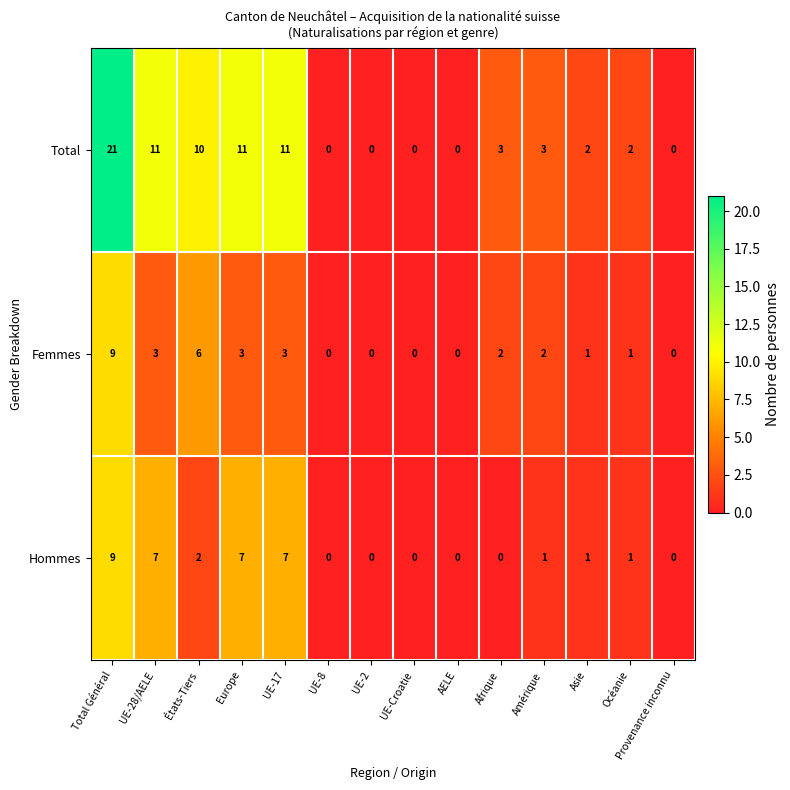

Count the Hommes values in the range 0 to 7.

13